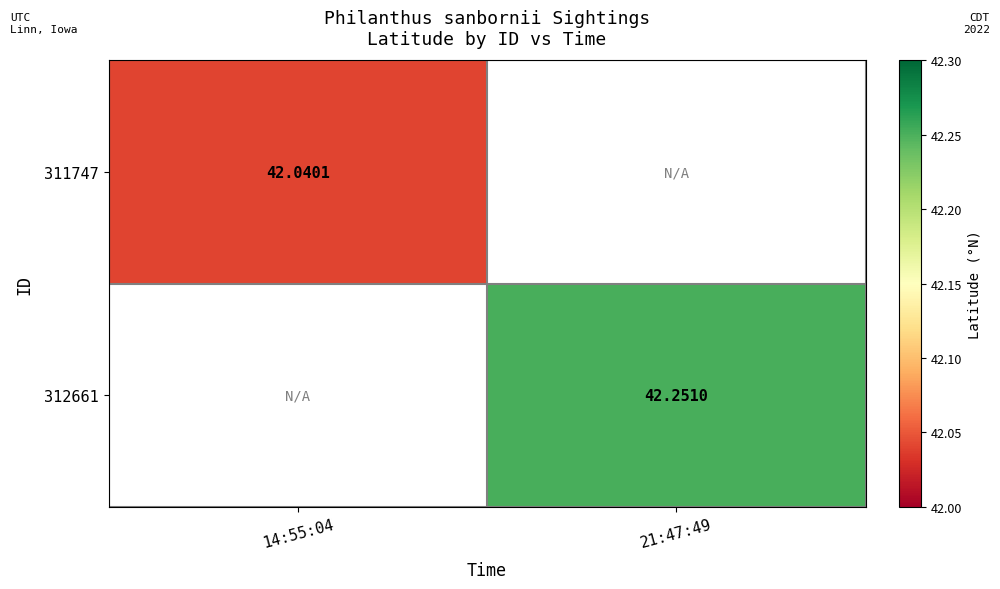

Is the value of 311747 at 14:55:04 greater than the value of 312661 at 21:47:49?

No